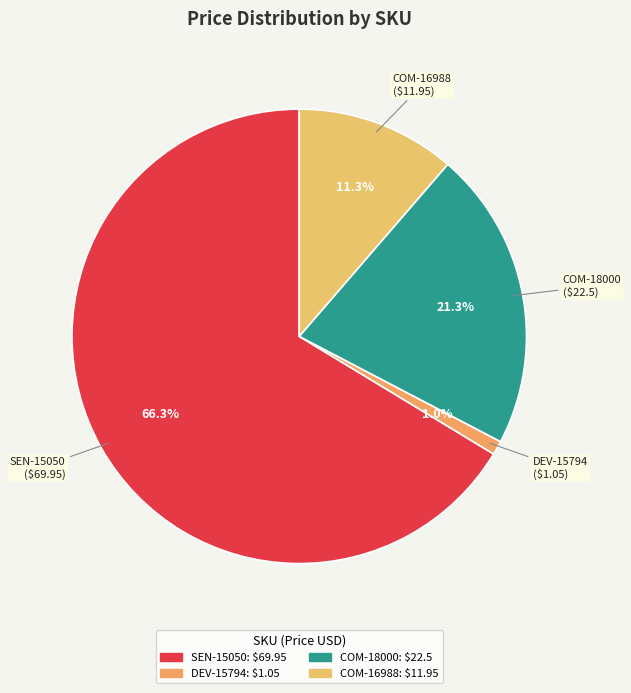

How many slices are in this pie chart?

4